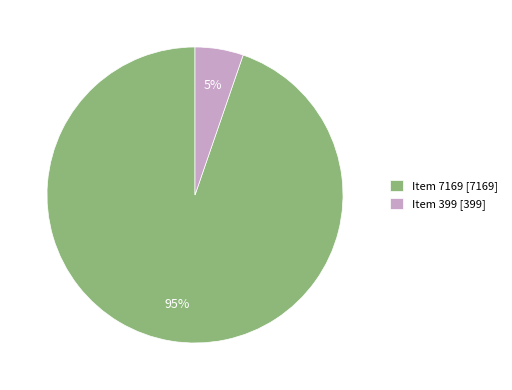

Rank the categories by value from lowest to highest.

Item 399, Item 7169